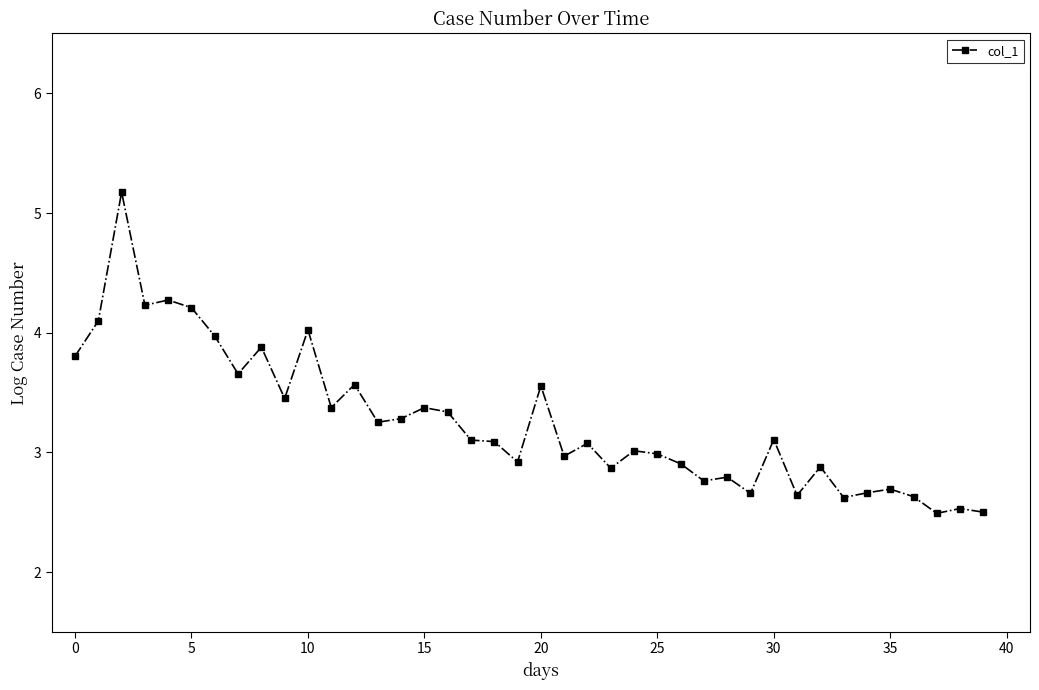

Is this an area chart (filled region under the line)?

No